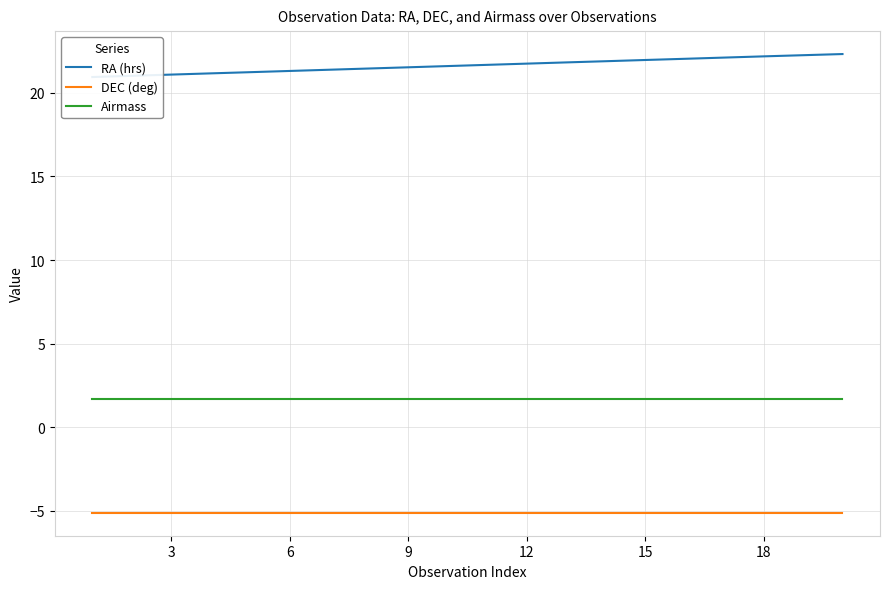

How many distinct data groups are displayed?

3